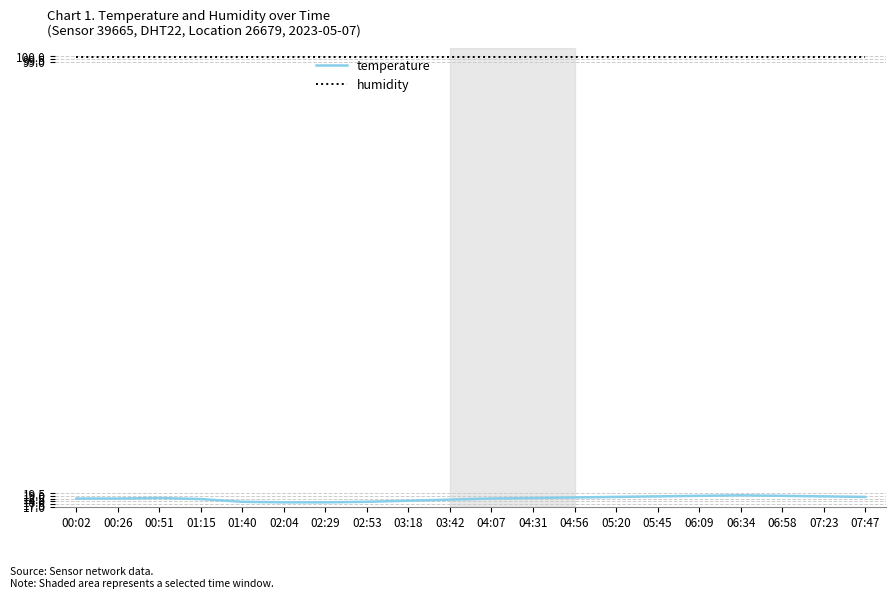

How many categories are shown in the chart?

20